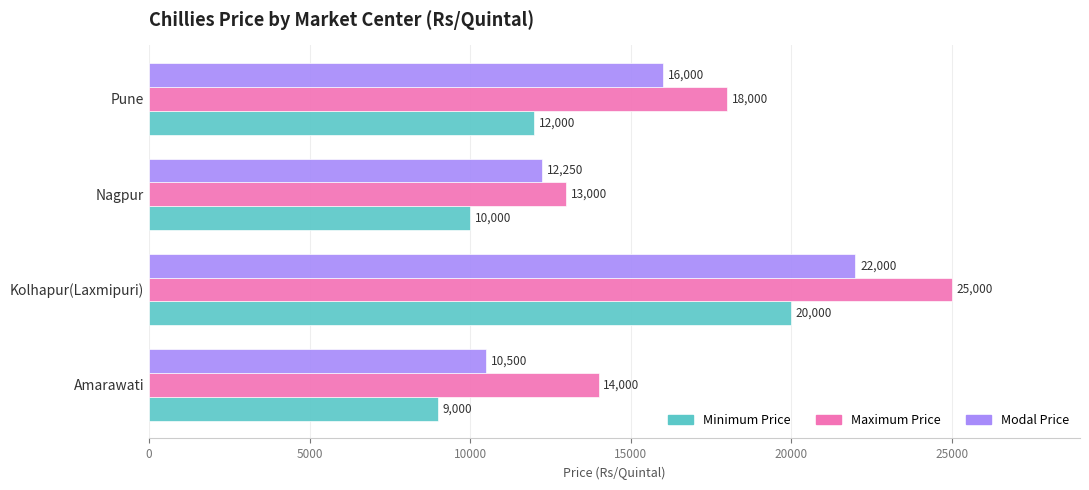

What is the smallest value displayed?

9000